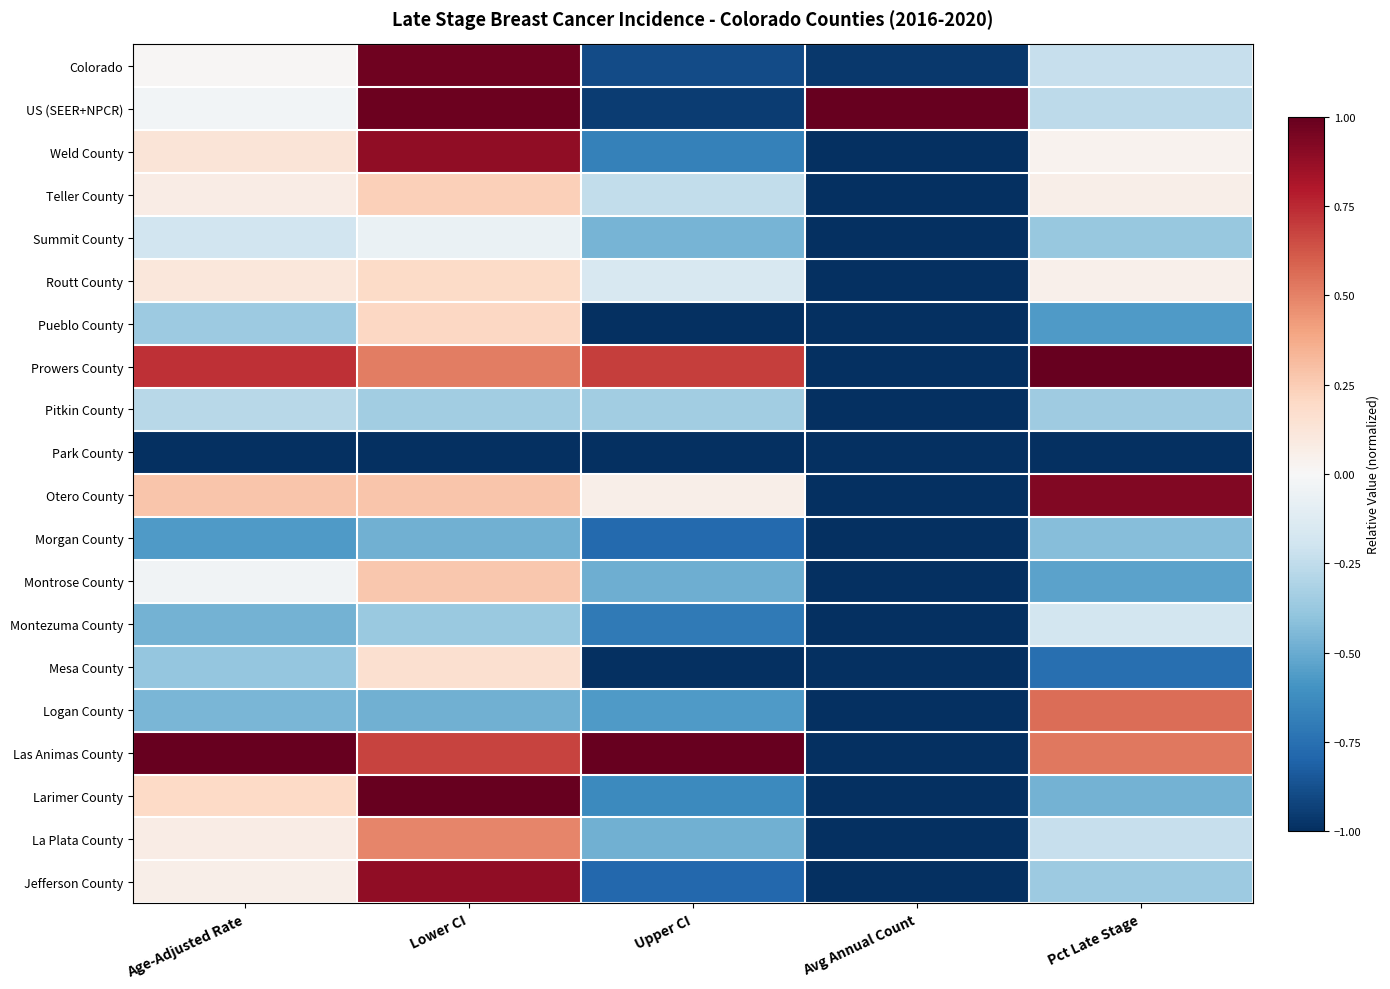

Between Age-Adjusted Rate and Avg Annual Count, which is larger?

Age-Adjusted Rate